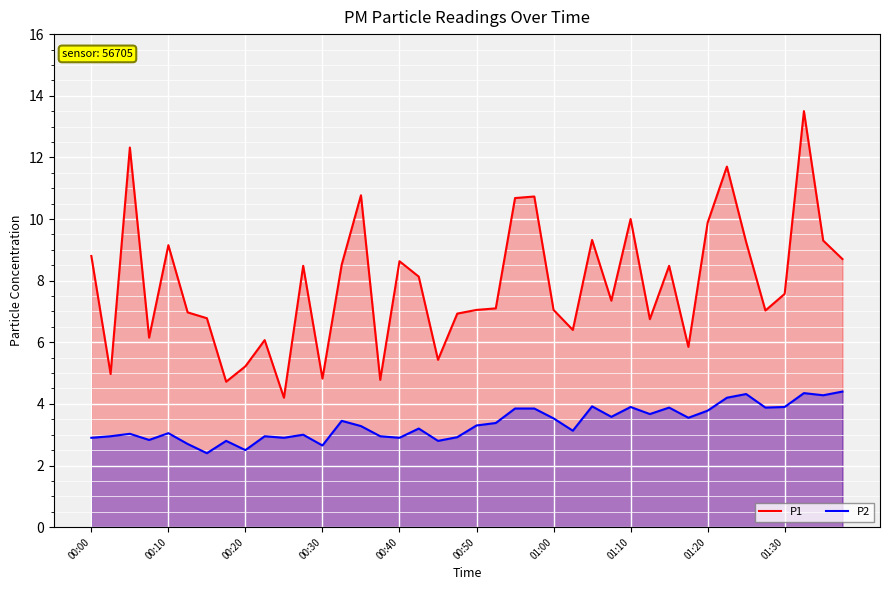

The value of P1 at 00:40 is 12.0. True or false?

False